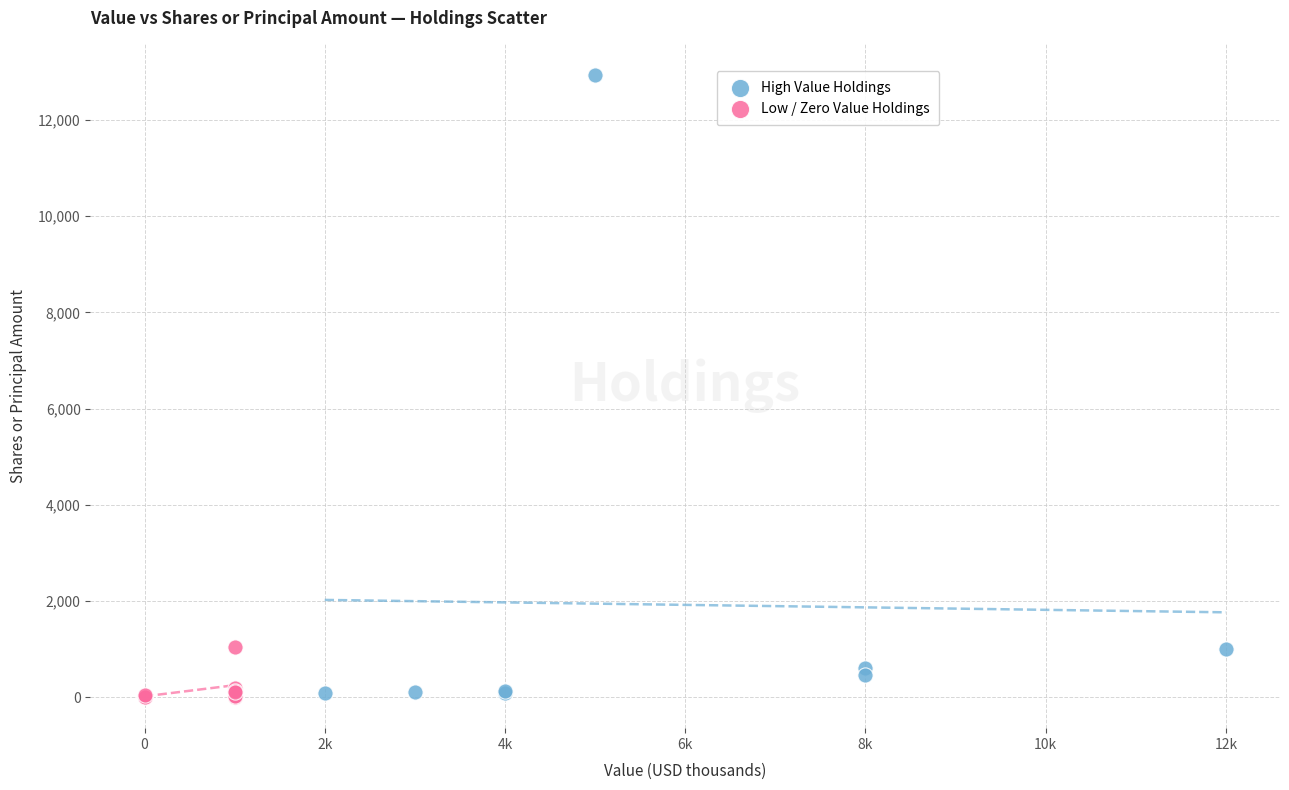

Which series has the largest Y range (max minus min)?

High Value Holdings